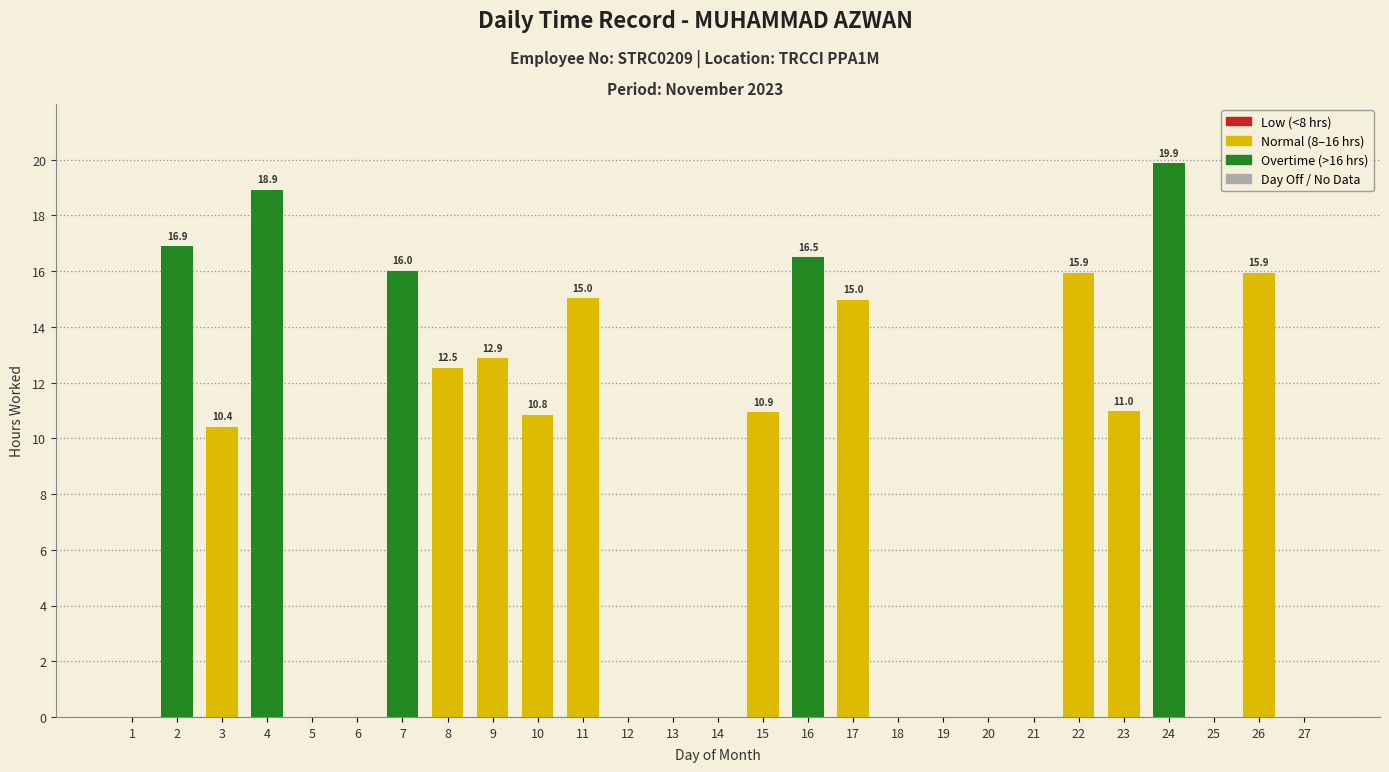

Which category has the highest value across all series?

24